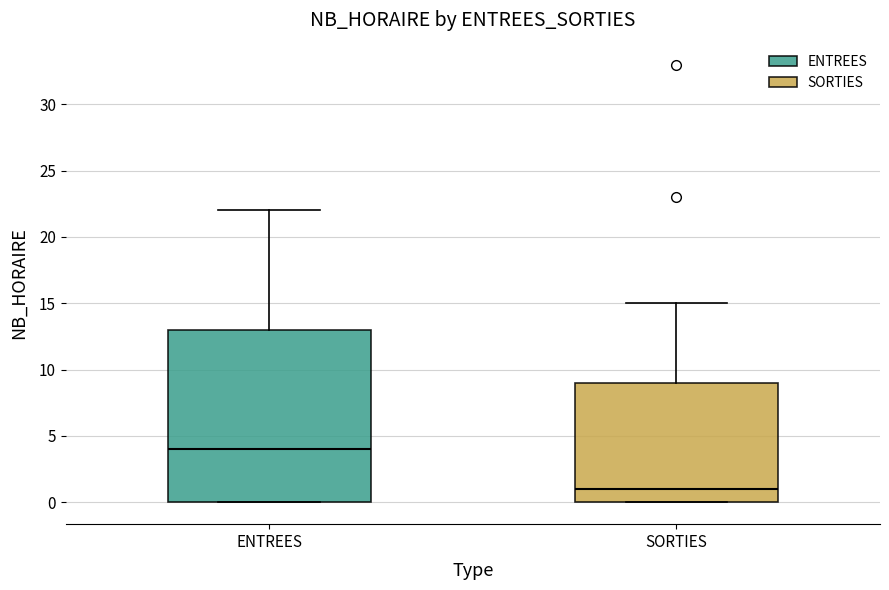

Reading left to right, transcribe this box plot: for each box, give where its median line is, the range the box spans, and where its two whiskers end, as read against the y-axis. The values are not printed on the chart, so give them approximately, as read against the axis.

ENTREES: median 4, box 0 to 13, whiskers 0 to 22
SORTIES: median 1, box 0 to 9, whiskers 0 to 15